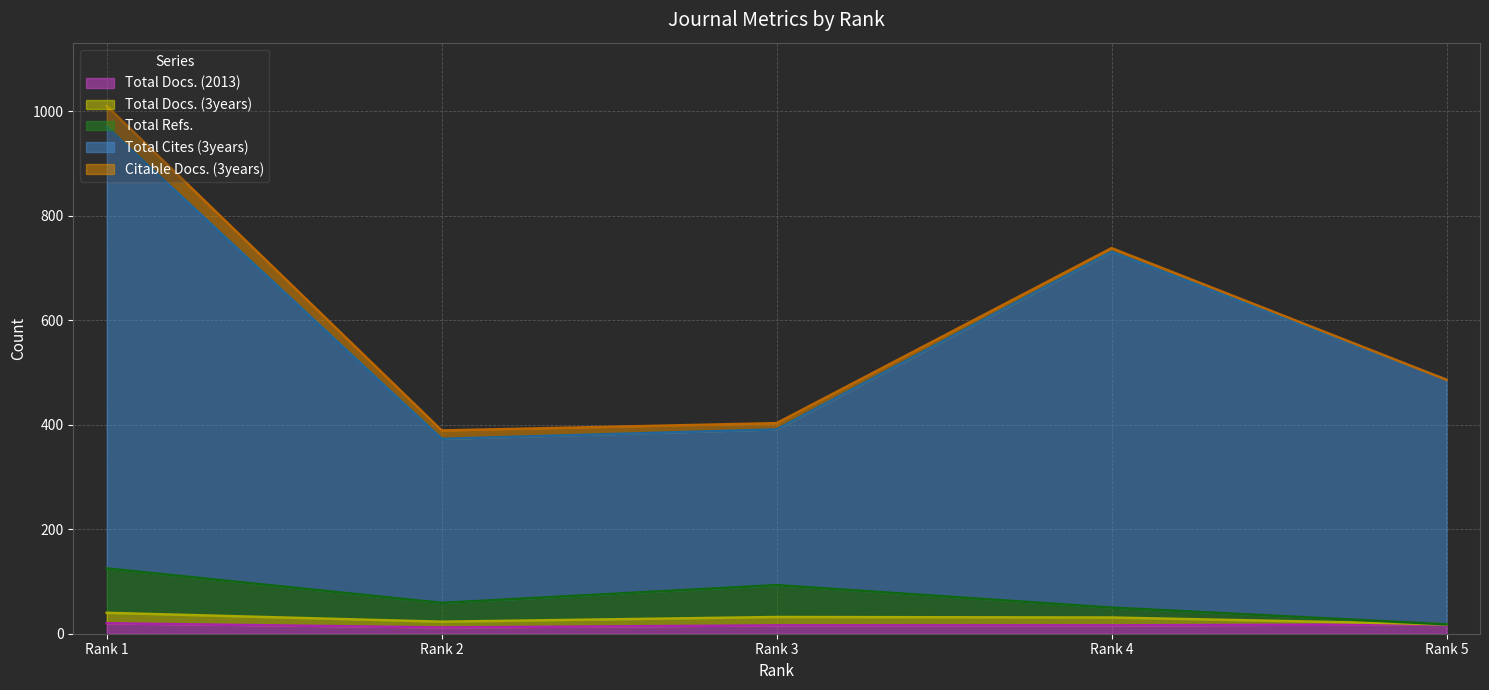

Does the chart display data point markers on the line(s)?

No